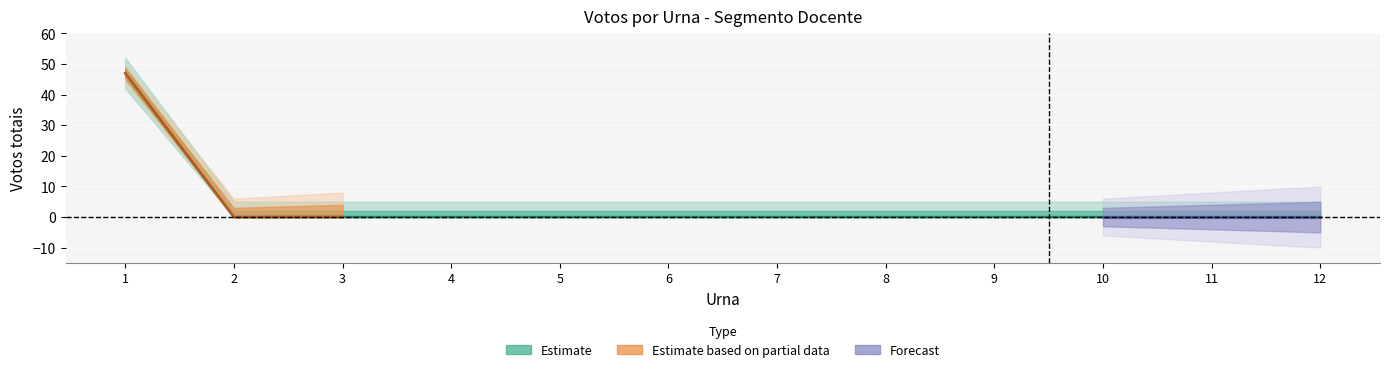

Reading left to right, what are all the values shown in this chart?

47	0	0	0	0	0	0	0	0	0	0	0